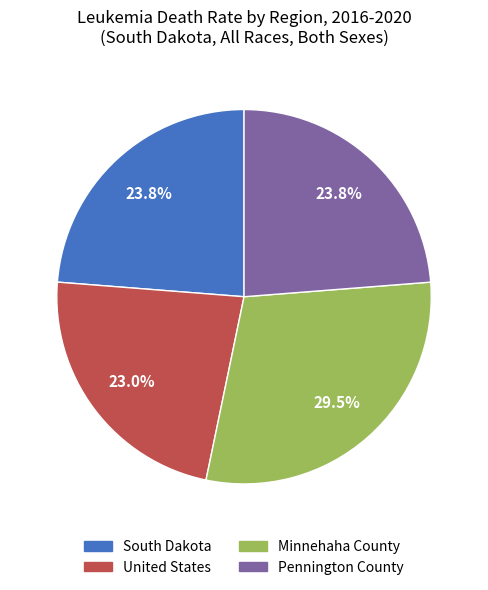

Combined, do Pennington County and Minnehaha County account for over 50%?

Yes